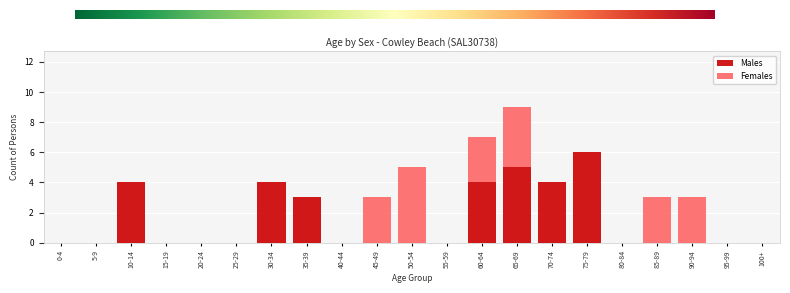

The Males series shows 5 at 65-69. True or false?

True